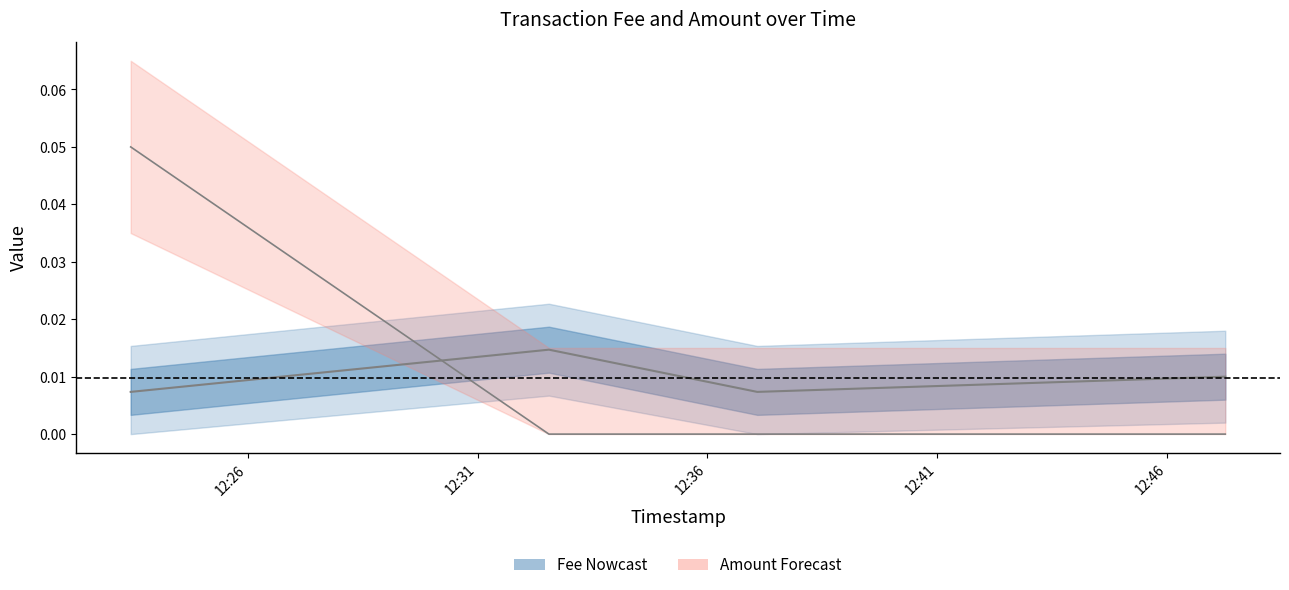

What position from the left is 2020-08-19 12:37:05?

3